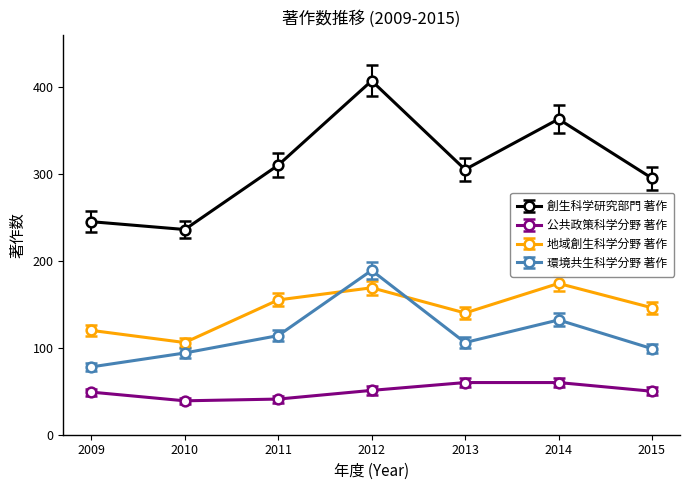

What is the minimum value for 公共政策科学分野 著作?

39